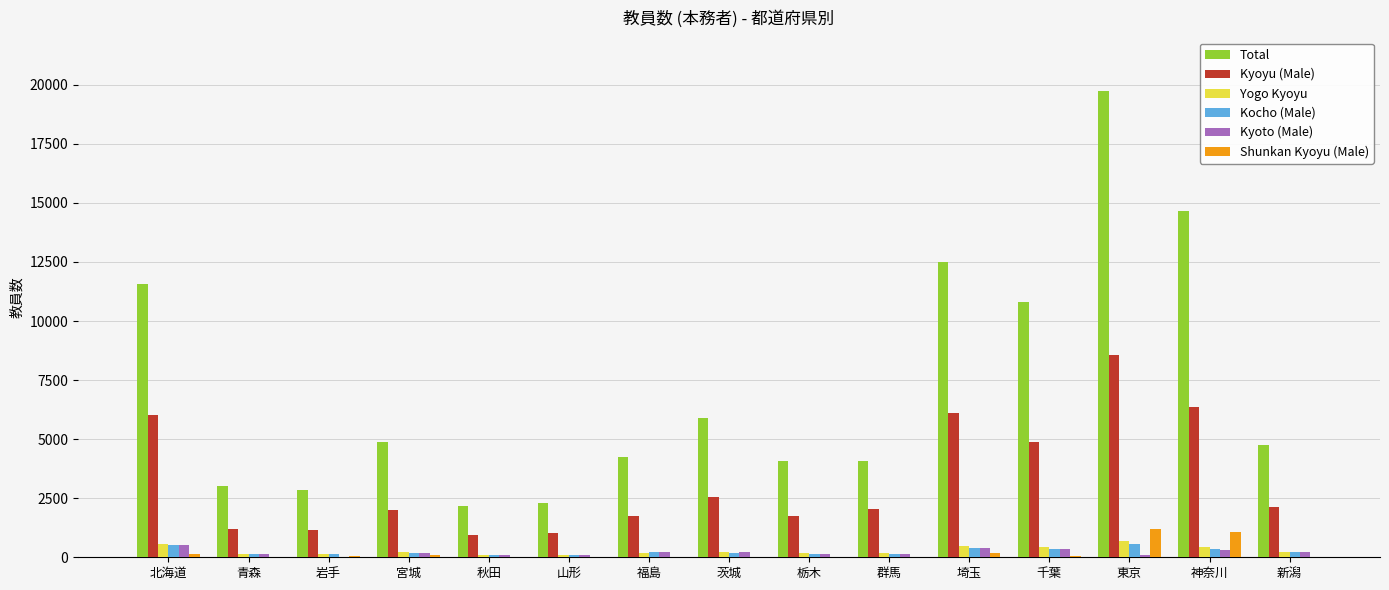

Are the bars horizontal?

No